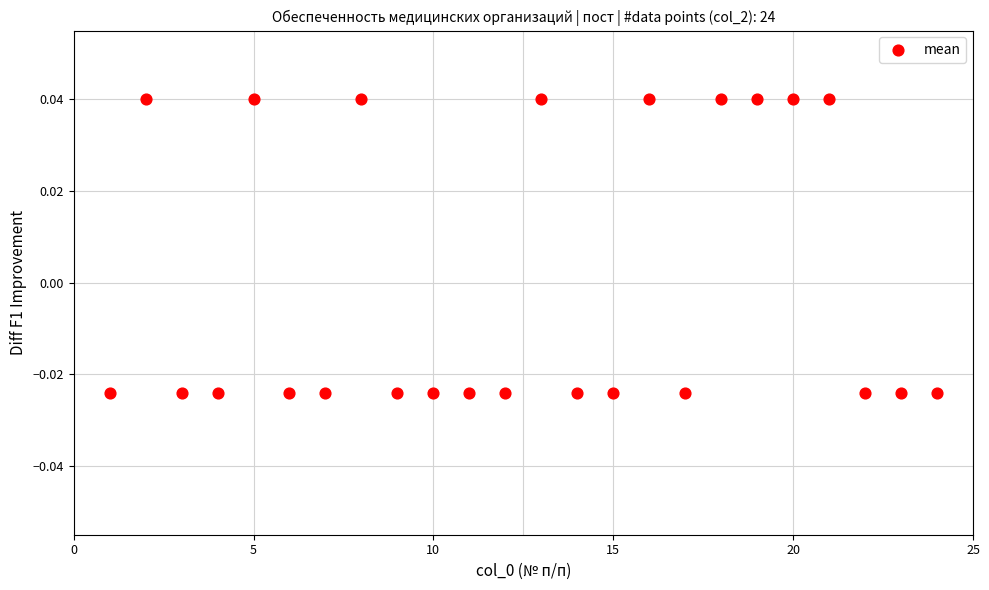

What is the range of X values (max minus min)?

23.0